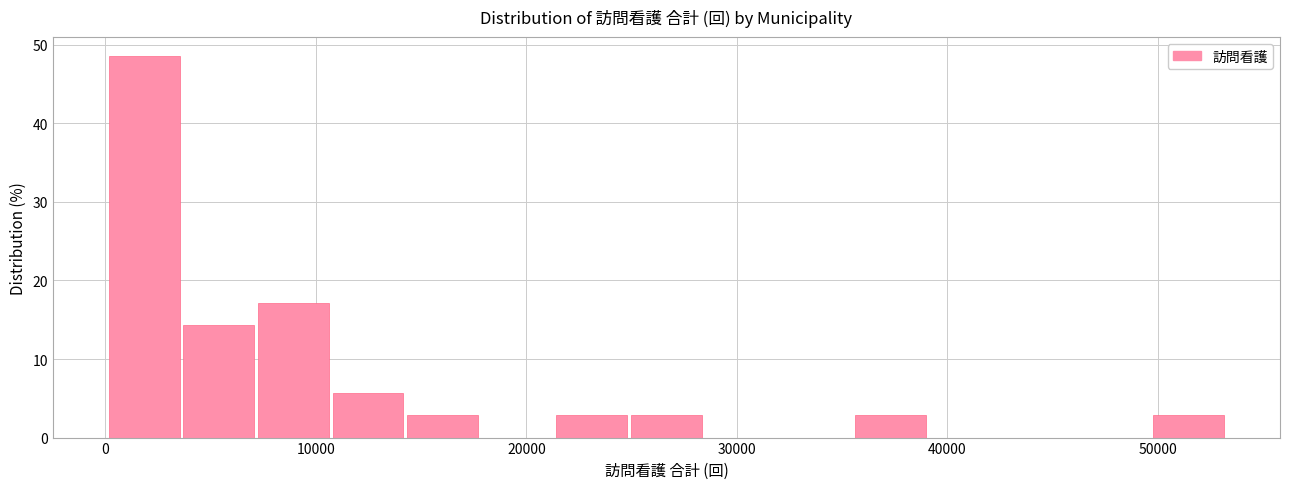

Read against the x-axis, roughly where is the centre of the tallest bar?

2000